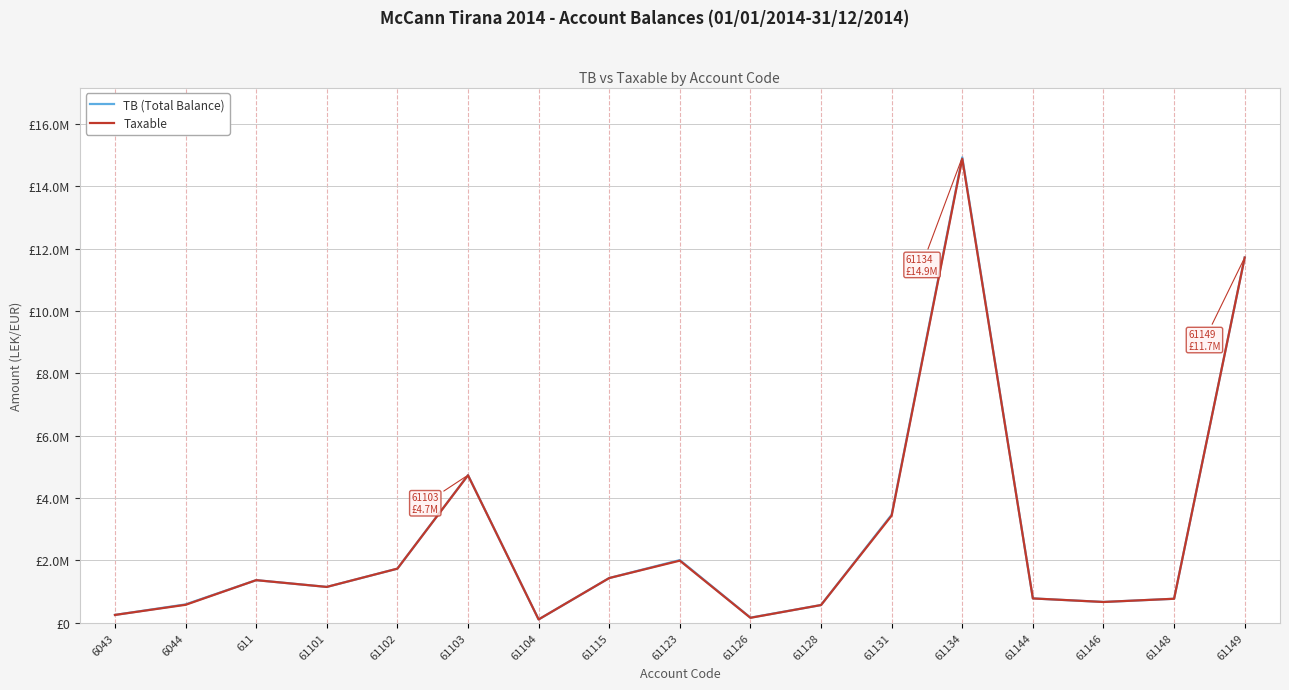

Does the chart display data point markers on the line(s)?

No